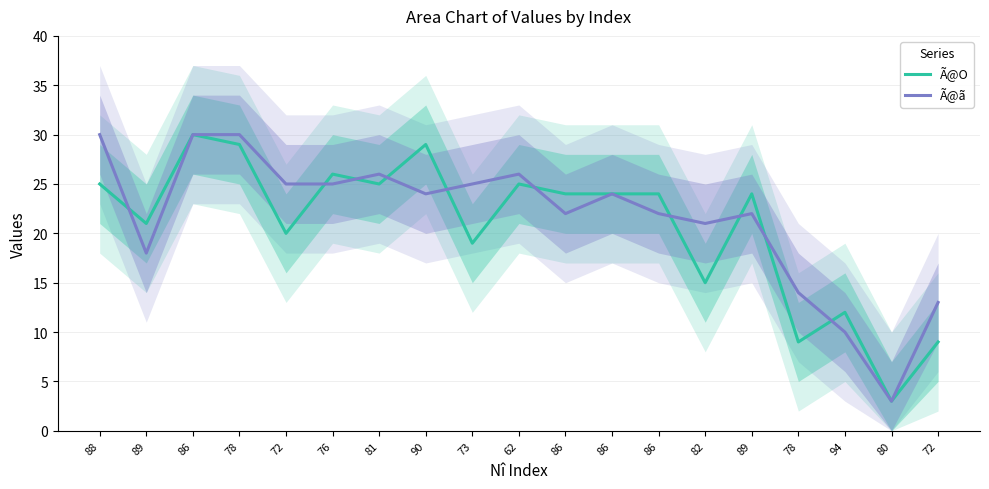

What is the spread (max minus min) of values at 62?

1